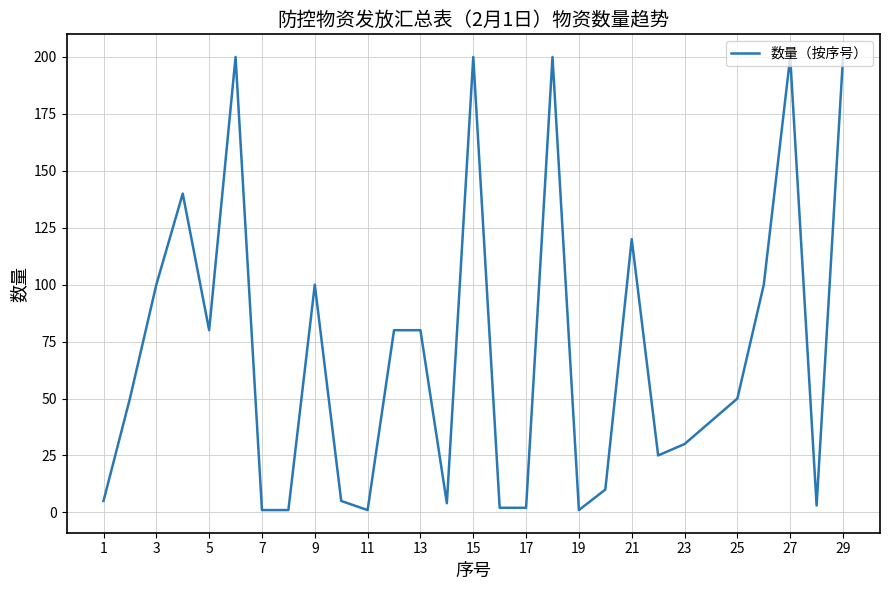

How many values are below 50?

14